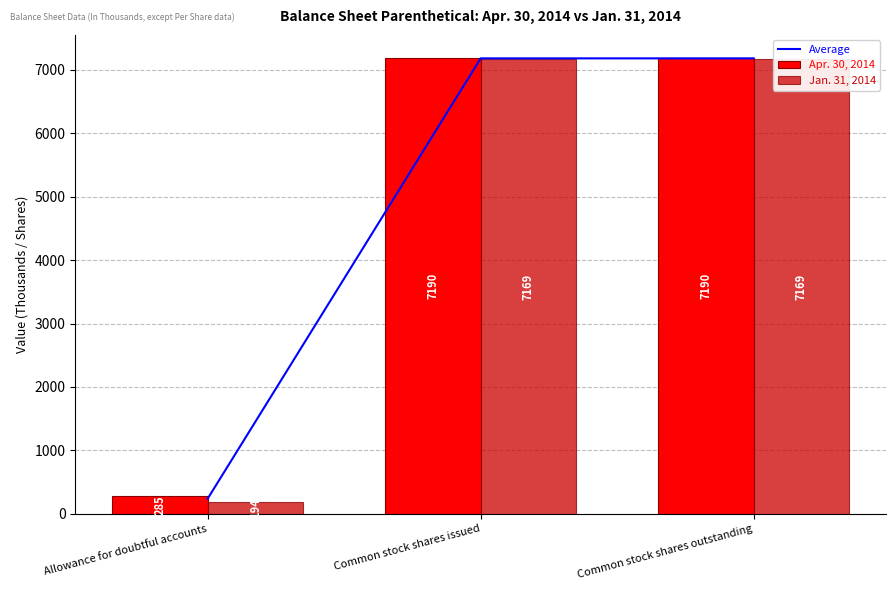

Are the bars grouped side by side (vs. stacked)?

Yes